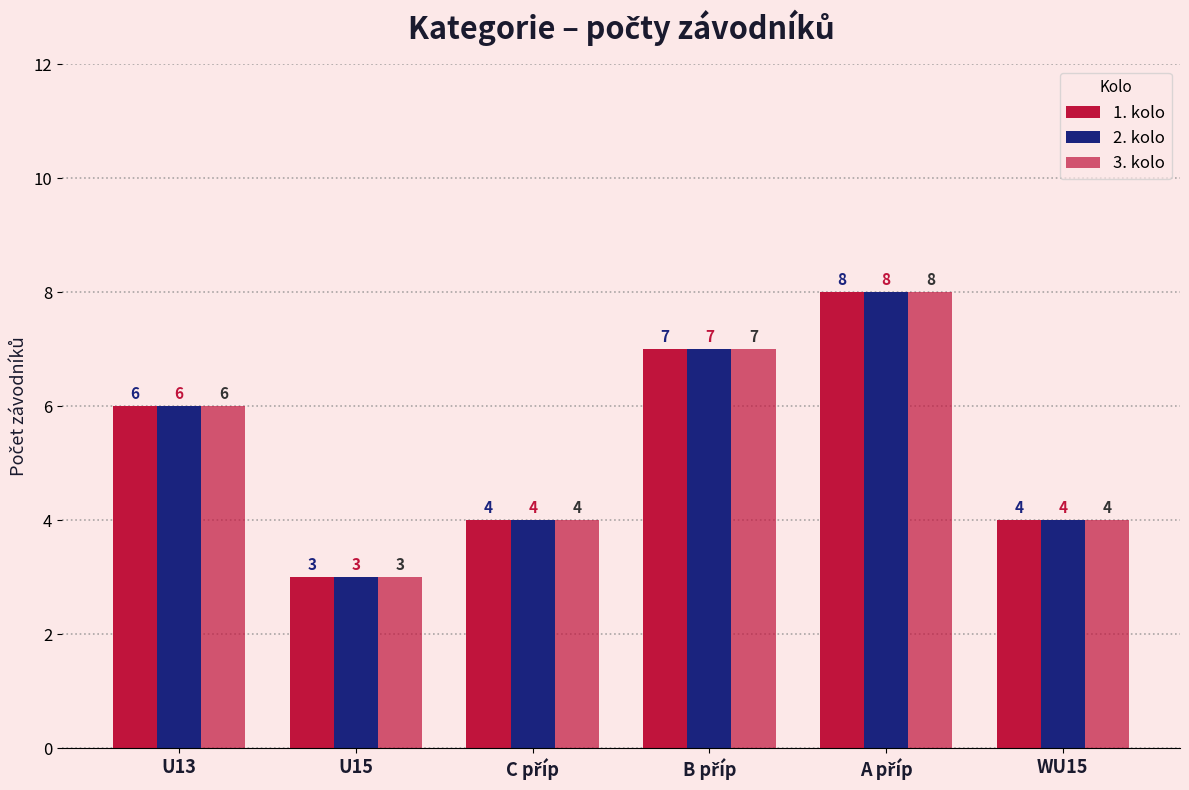

Are the bars grouped side by side (vs. stacked)?

Yes